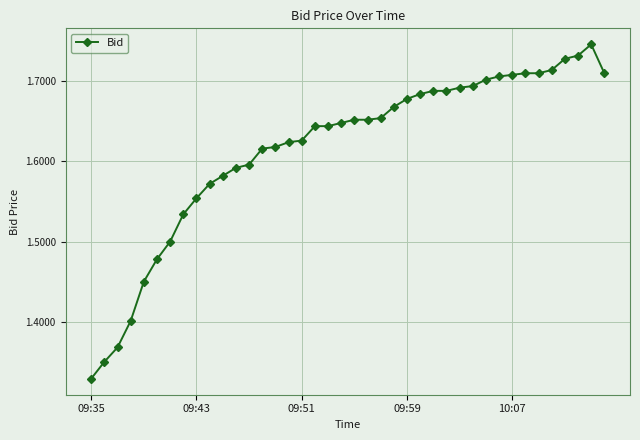

What is the difference between the second highest and second lowest values?

0.4